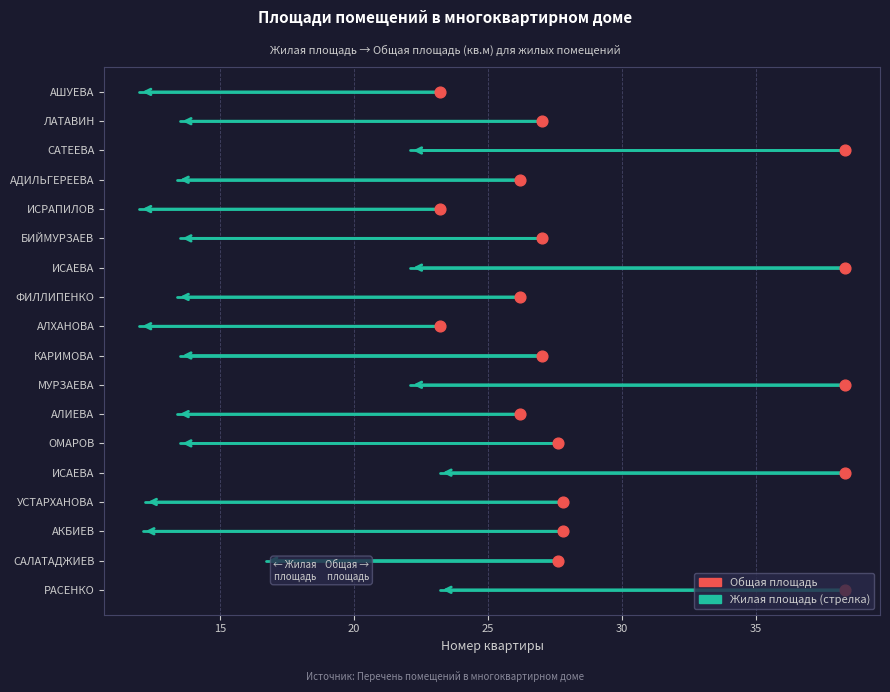

Is the value of Жилая площадь at 18 greater than the value of Общая площадь at 8?

No